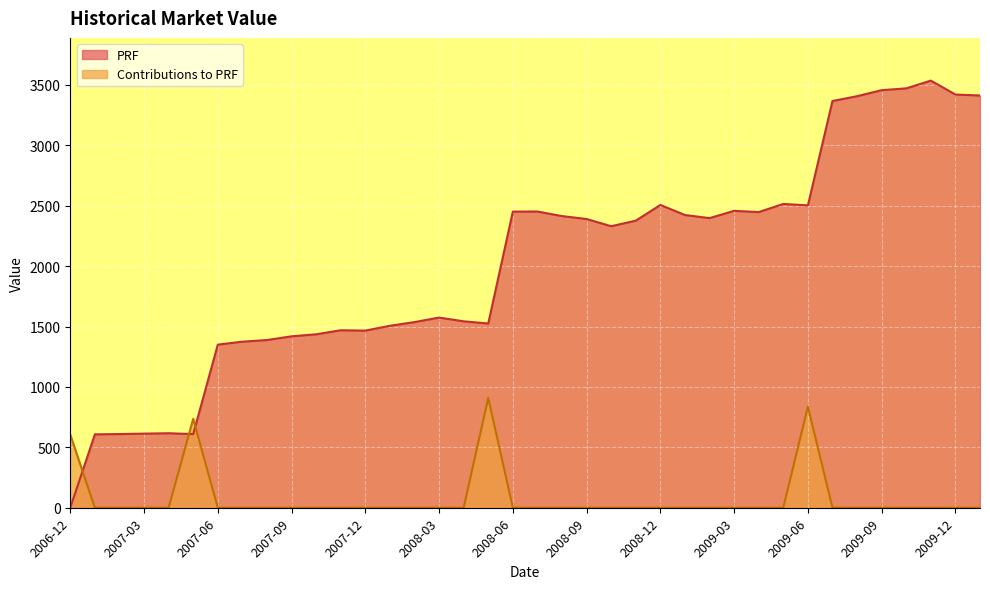

In Contributions to PRF, how many points are higher than both neighbors (excluding endpoints)?

3